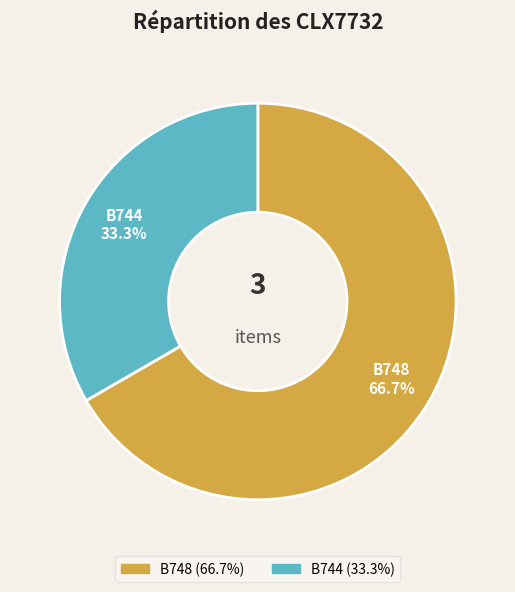

Which has a higher value, B744 or B748?

B748